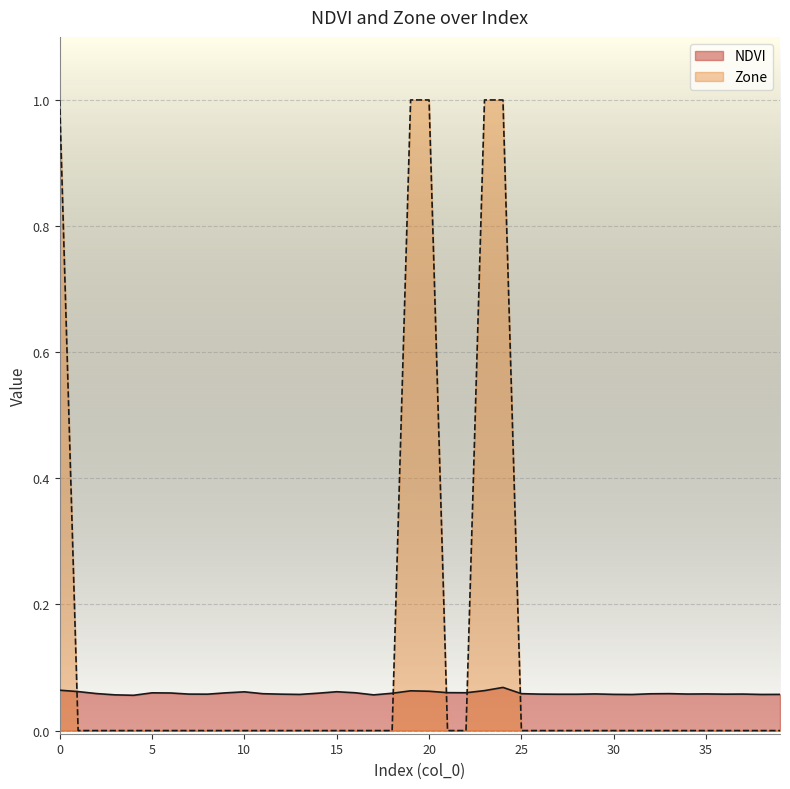

How many values in the Zone series exceed 0?

5